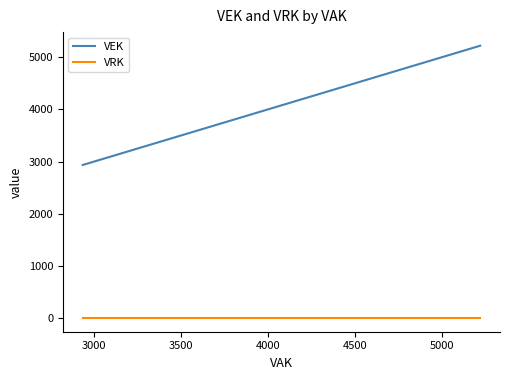

What is the difference between the maximum and minimum values in the VEK series?

2286